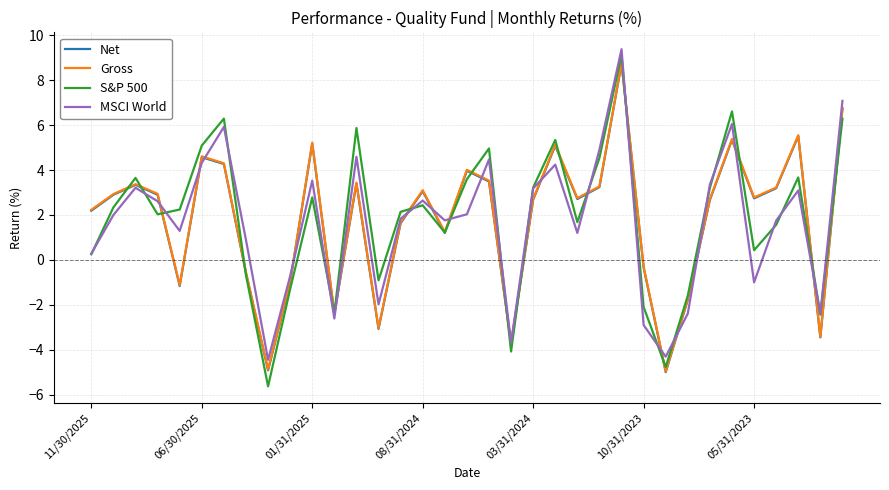

Which series has the largest range (max minus min)?

S&P 500